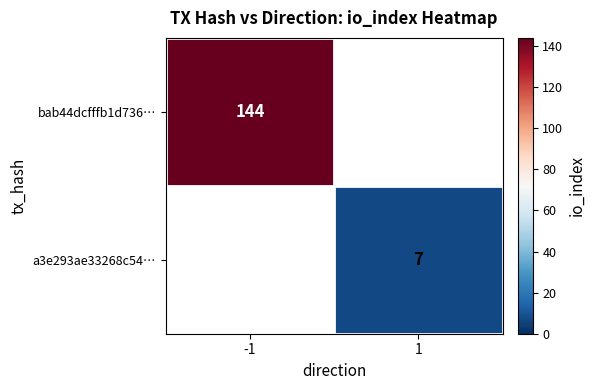

True or false: bab44dcfffb1d736… has a value of 144 at -1.

True